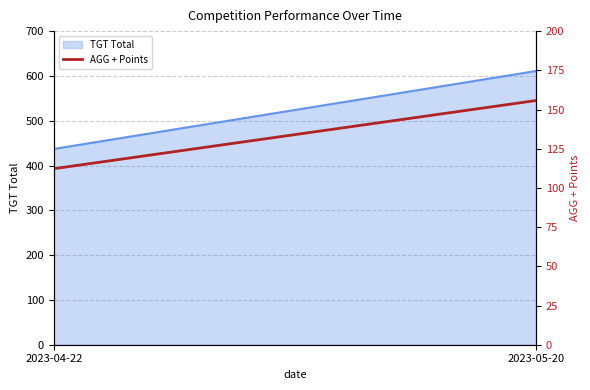

What is the label of the 1st point from the left?

2023-04-22